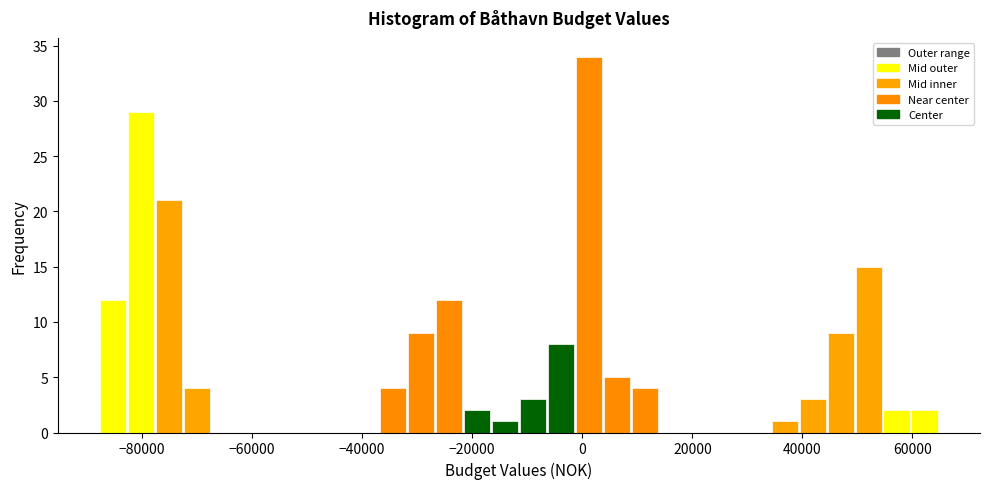

Read against the x-axis, roughly where is the centre of the tallest bar?

2000